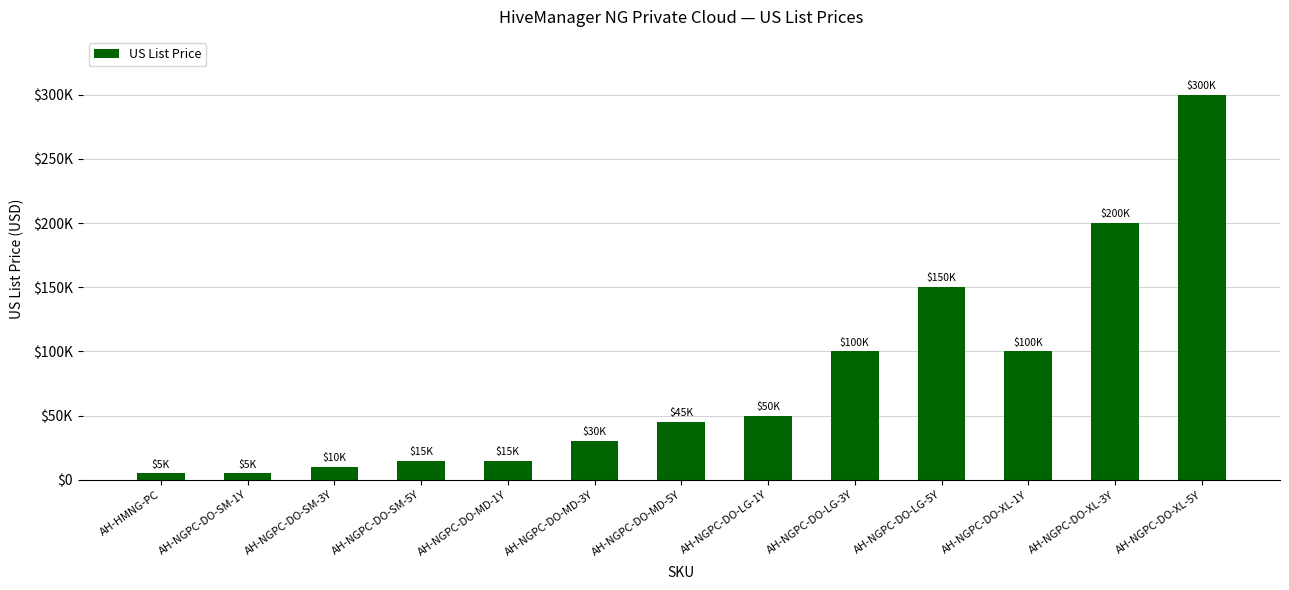

At which label is the value closest to 152499?

AH-NGPC-DO-LG-5Y